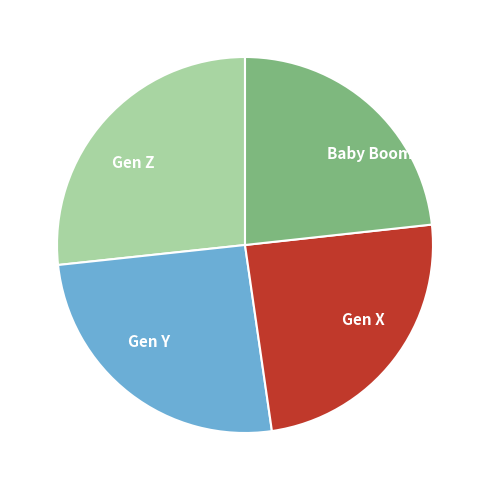

Is the sum of Gen X and Gen Z greater than half?

Yes